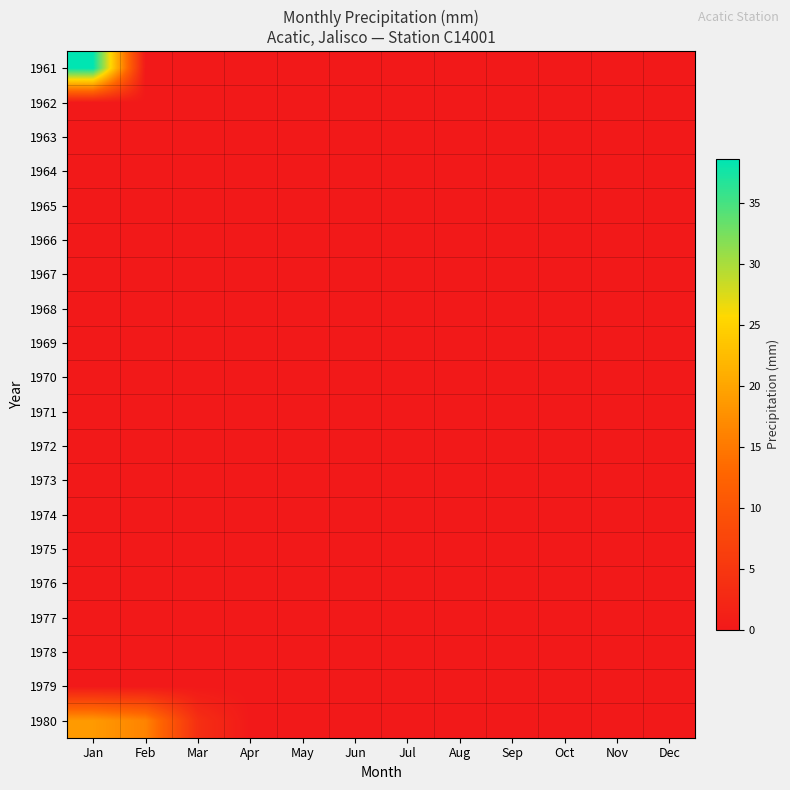

Rank the series at Aug from lowest to highest value.

1961, 1962, 1963, 1964, 1965, 1966, 1967, 1968, 1969, 1970, 1971, 1972, 1973, 1974, 1975, 1976, 1977, 1978, 1979, 1980